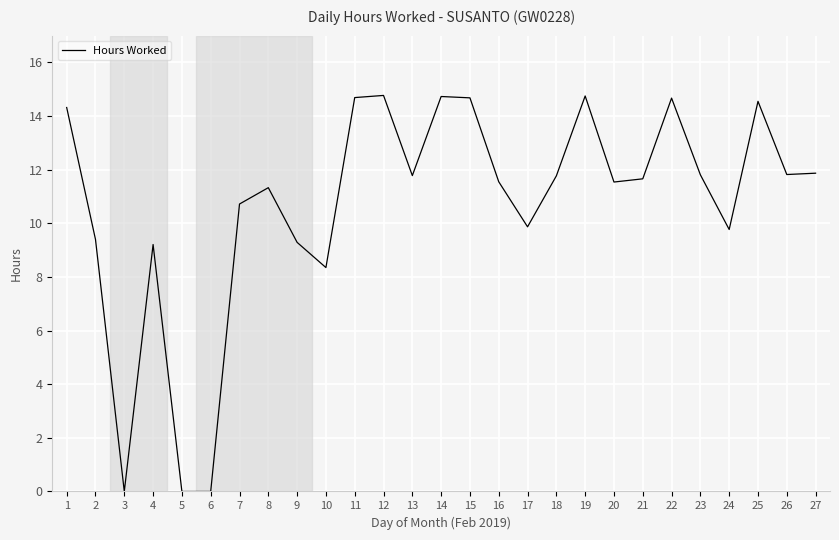

Is it true that the value at 11 is 14.7?

True